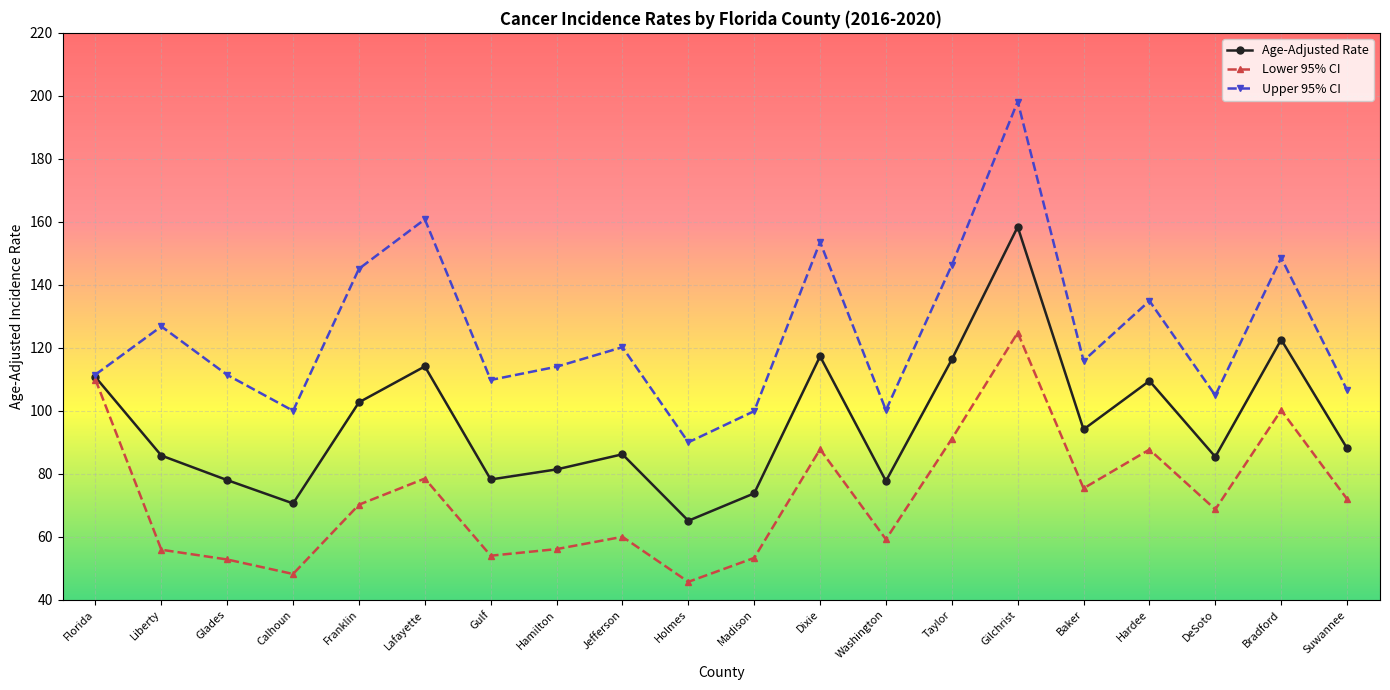

How many interior local valleys does the Lower 95% CI series have?

6